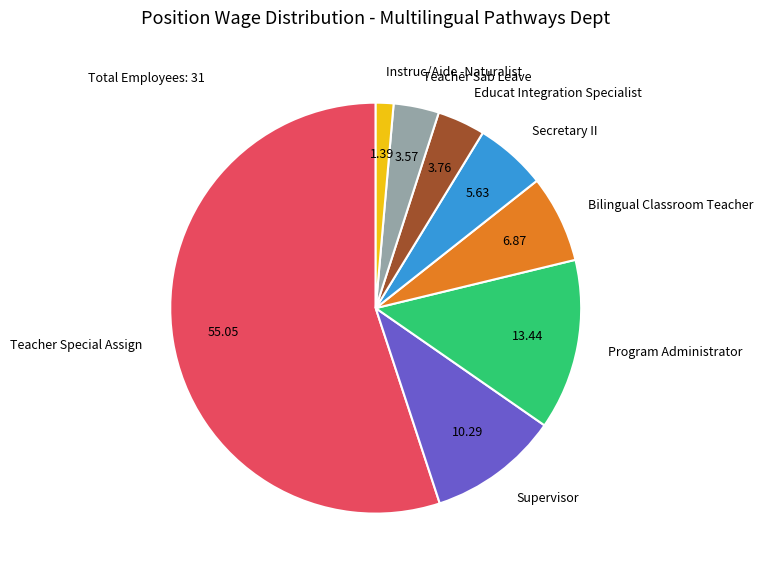

Combined, do Teacher Special Assign and Instruc/Aide -Naturalist account for over 50%?

Yes